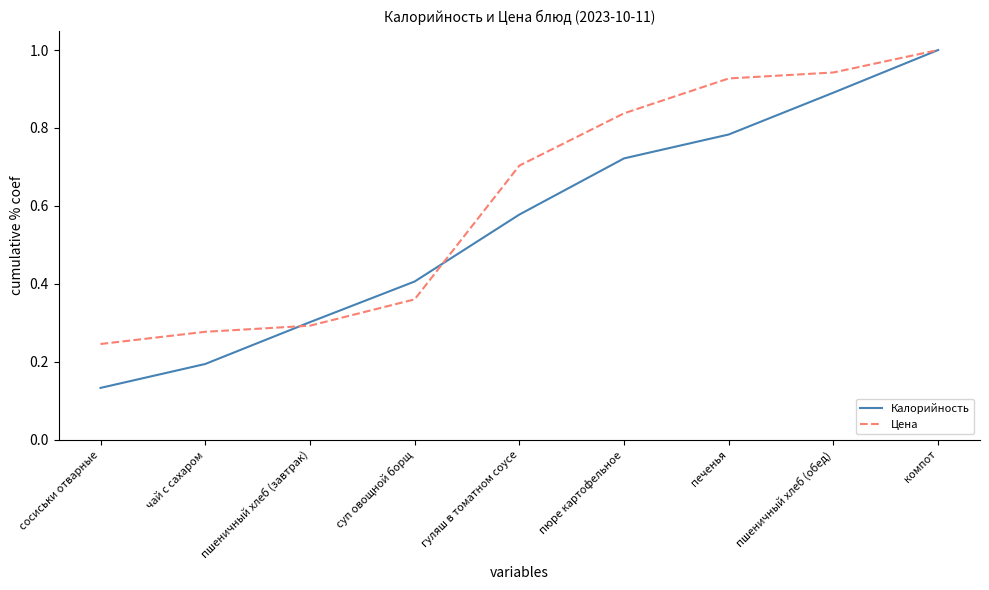

Is it true that Цена equals 0.5 at пшеничный хлеб (завтрак)?

False